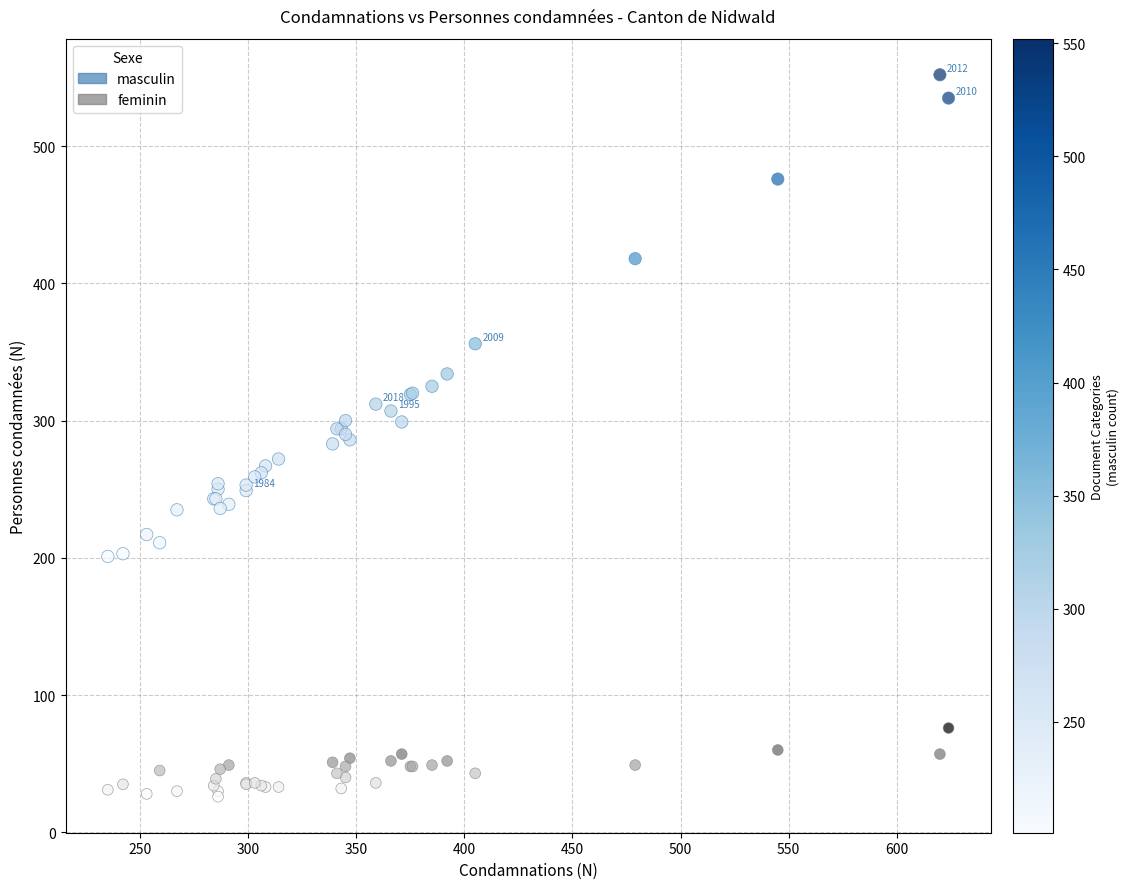

In the masculin series, what Y value is closest to 376?

356